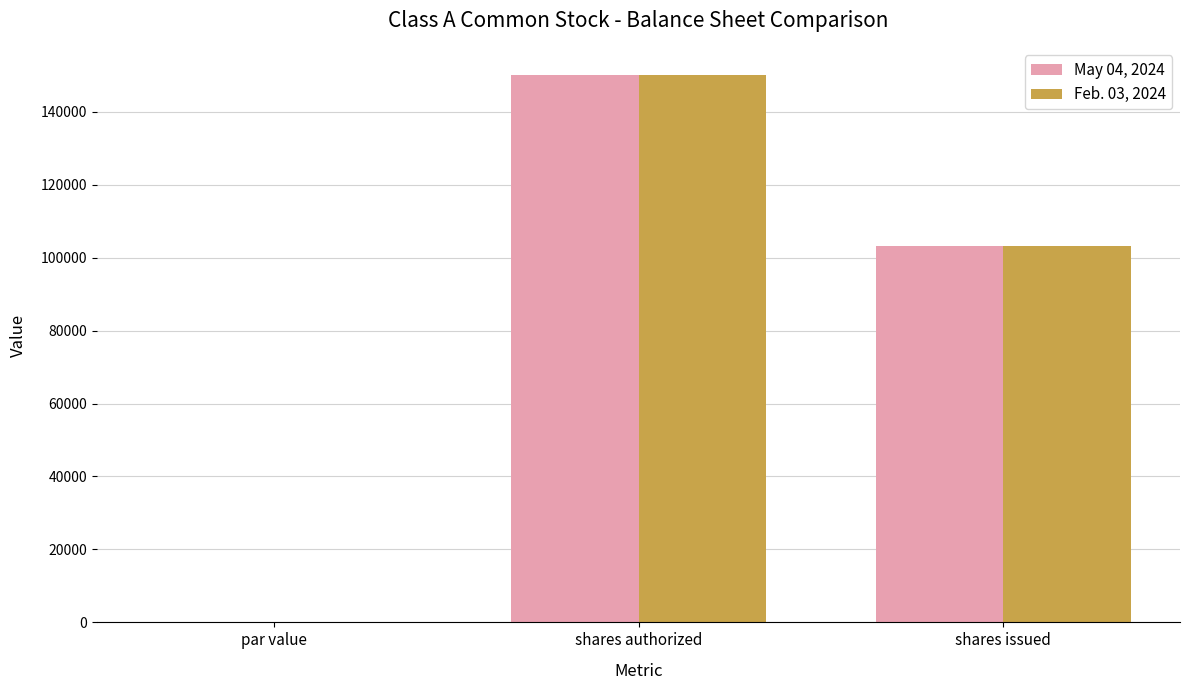

Are the bars horizontal?

No